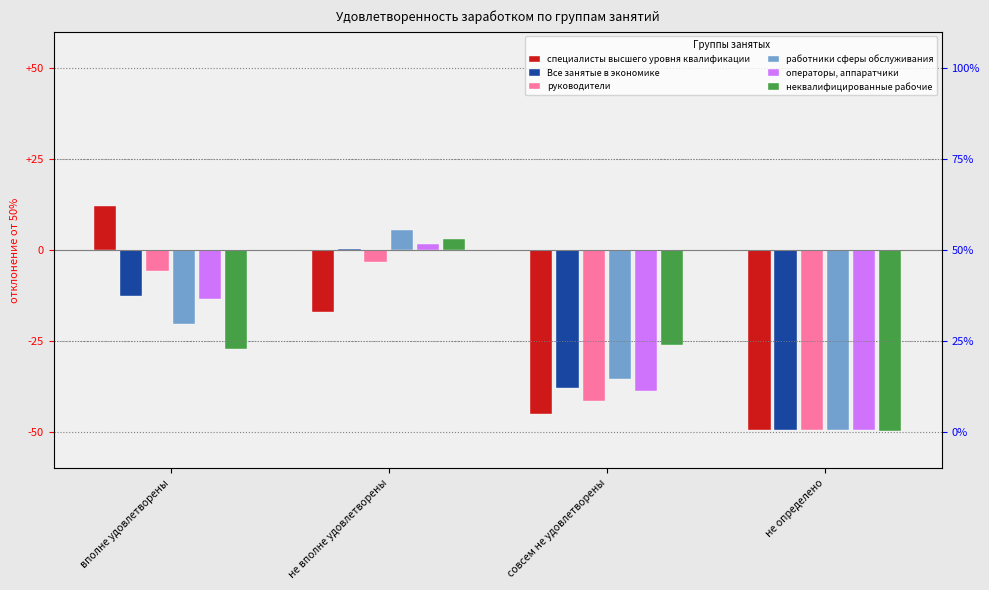

What is the total value across all series at совсем не удовлетворены?

-225.2